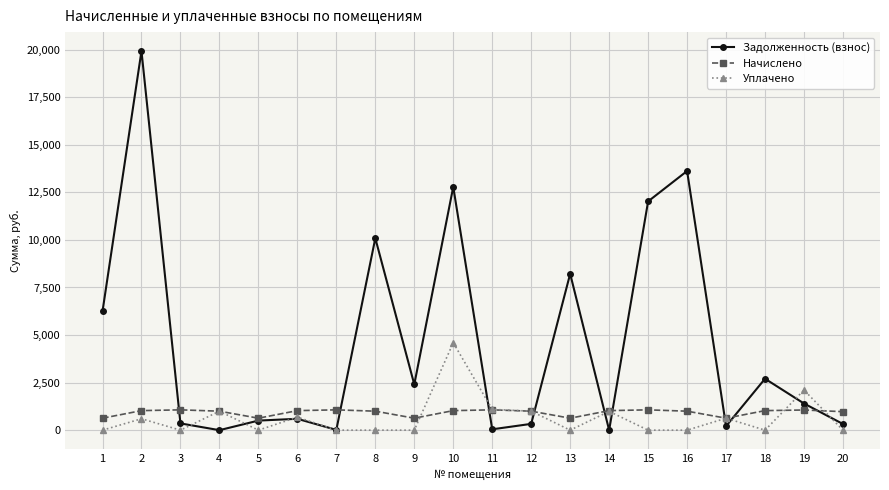

Where do Задолженность (взнос) and Уплачено first cross each other?

3 and 4